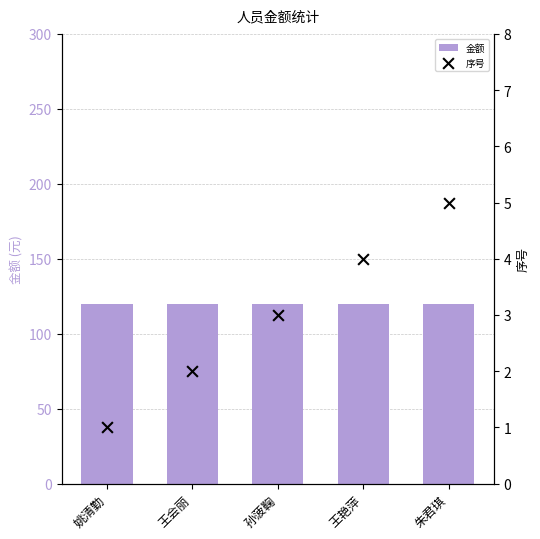

At how many categories does at least one series exceed 116?

5